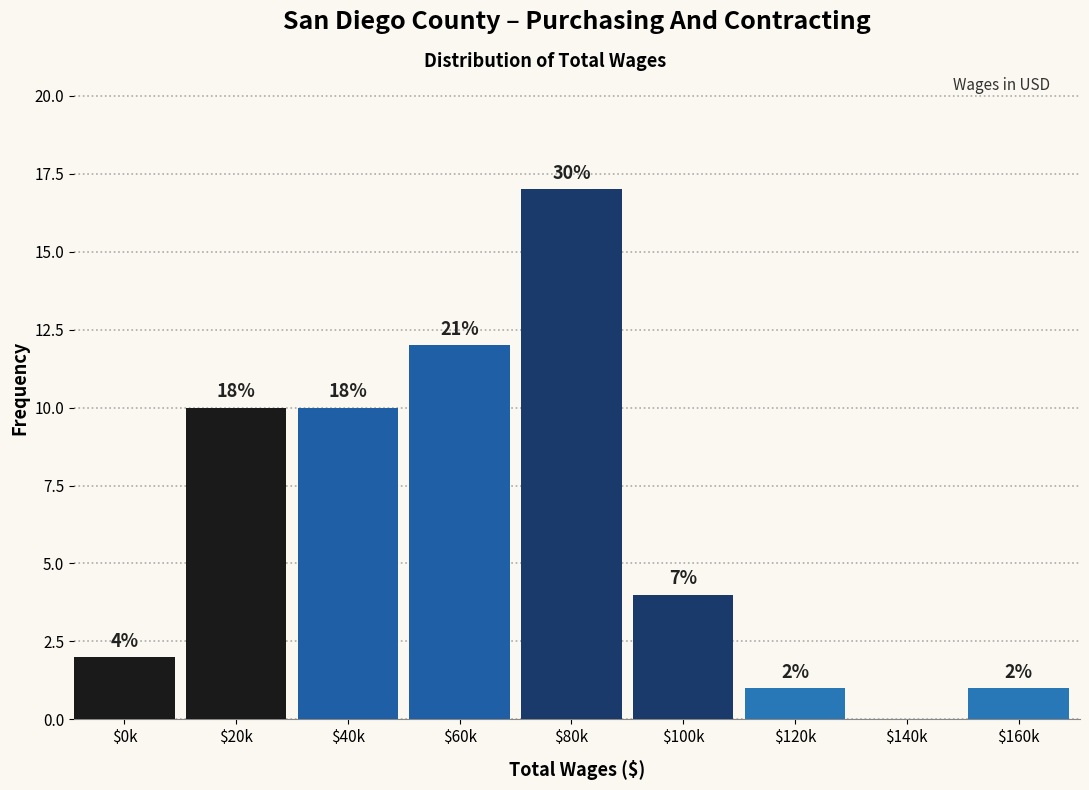

Are the bars horizontal?

No